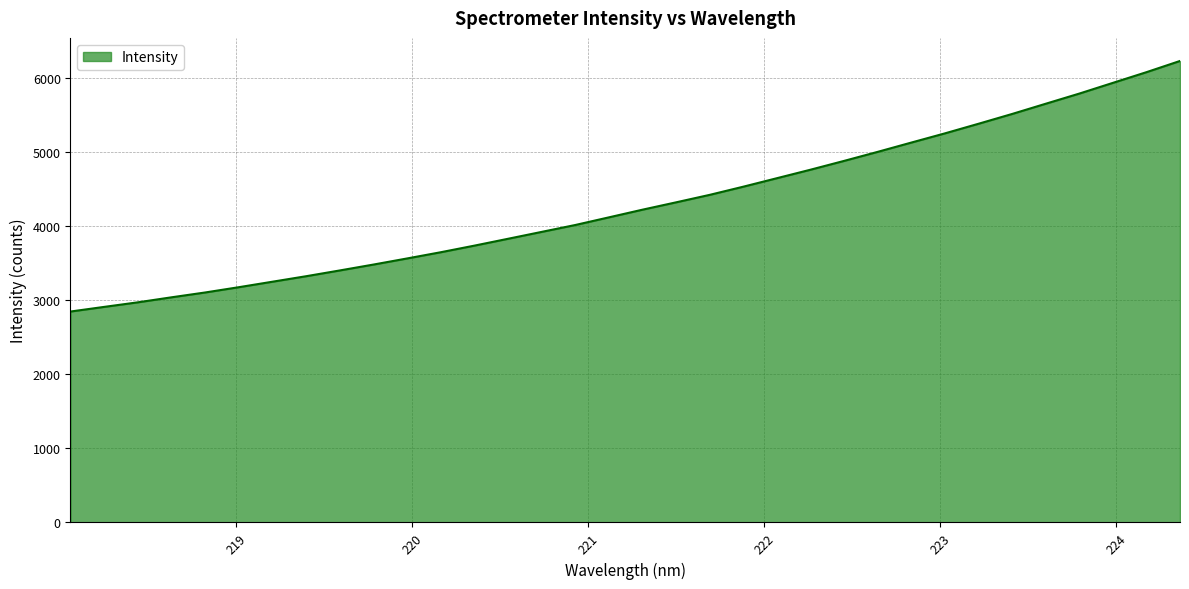

What is the minimum value shown in the chart?

2850.0